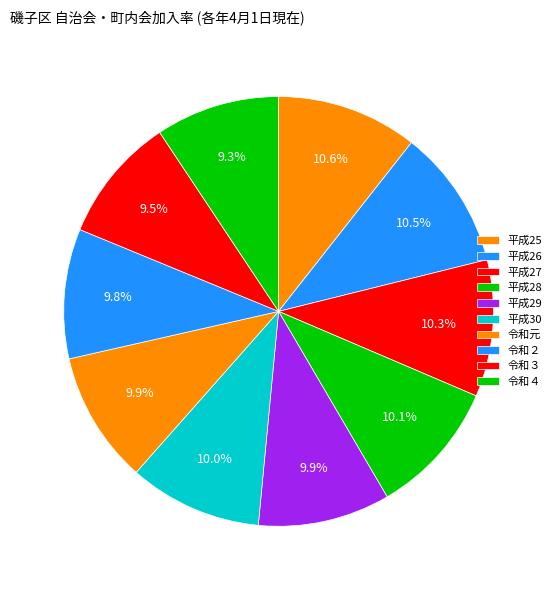

How many slices are in this pie chart?

10